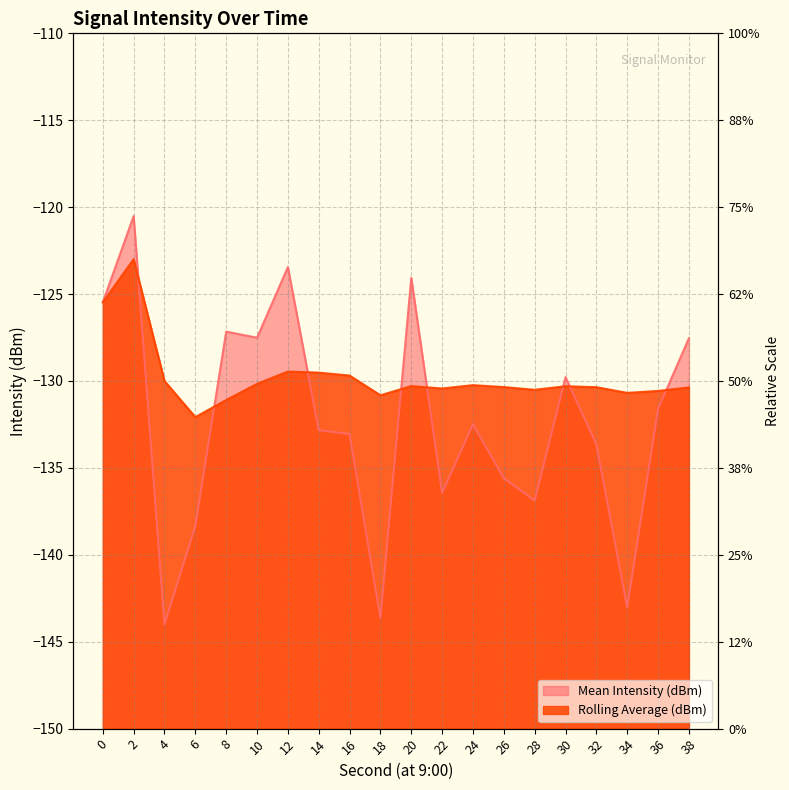

List the series in order of their overall mean, lowest first.

Mean Intensity (dBm), Rolling Average (dBm)